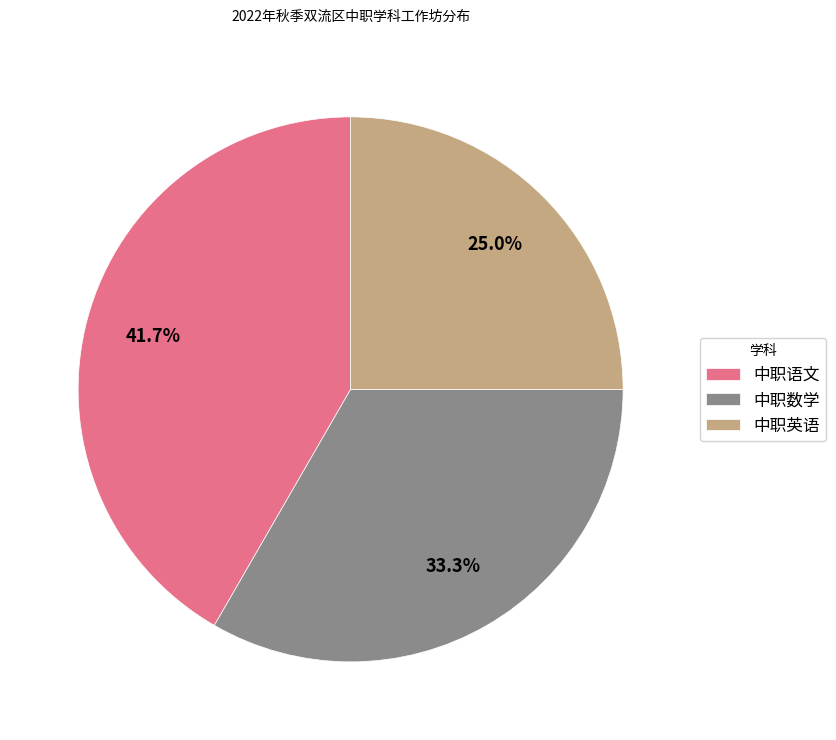

Between 中职英语 and 中职数学, which is larger?

中职数学